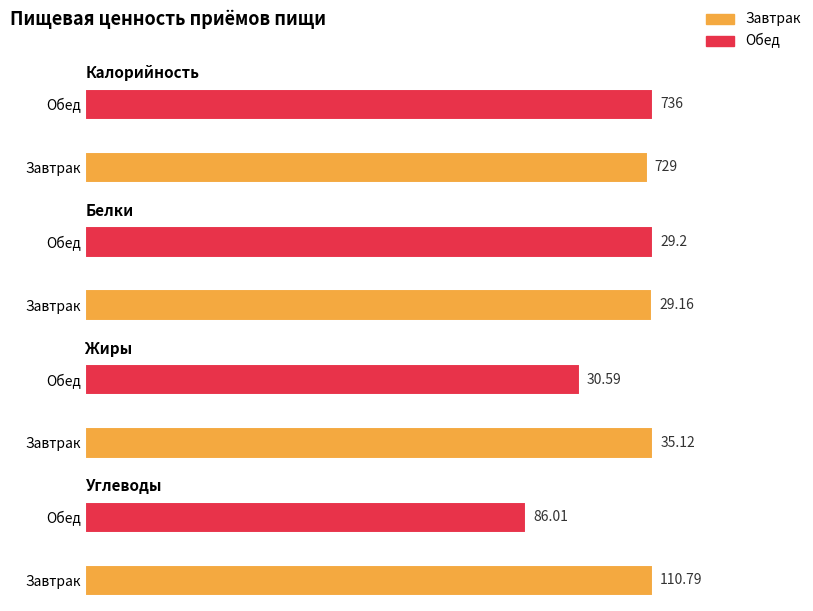

What is the highest value of the Жиры series?

35.1